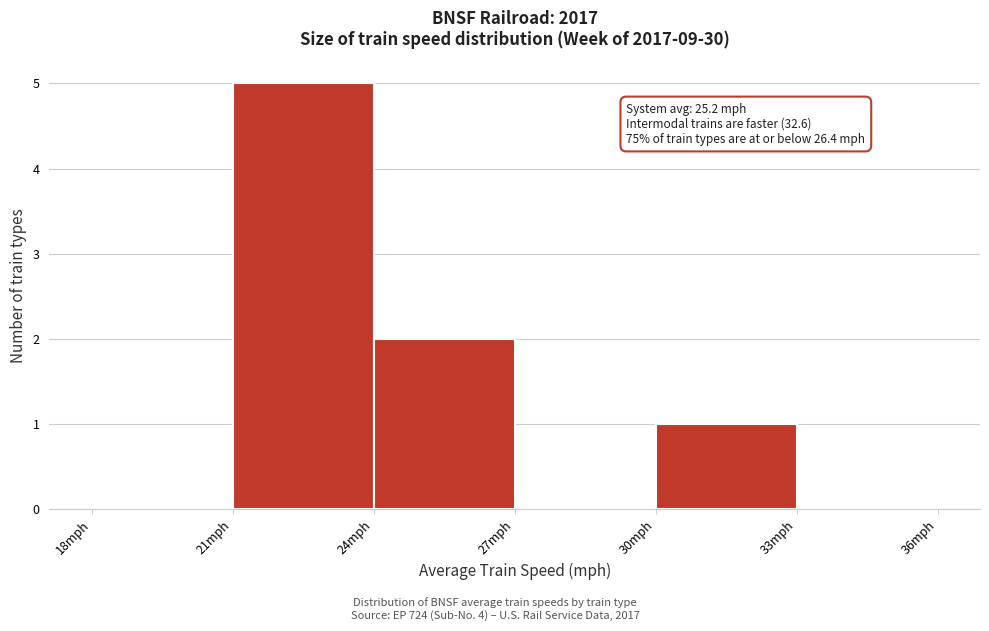

Over which range of the x-axis is the bar tallest?

21 to 24